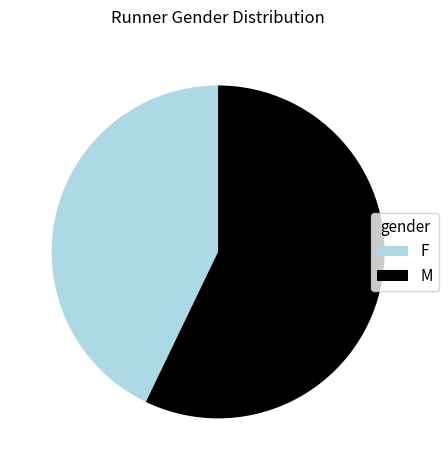

The M slice represents 57% of the pie. True or false?

True